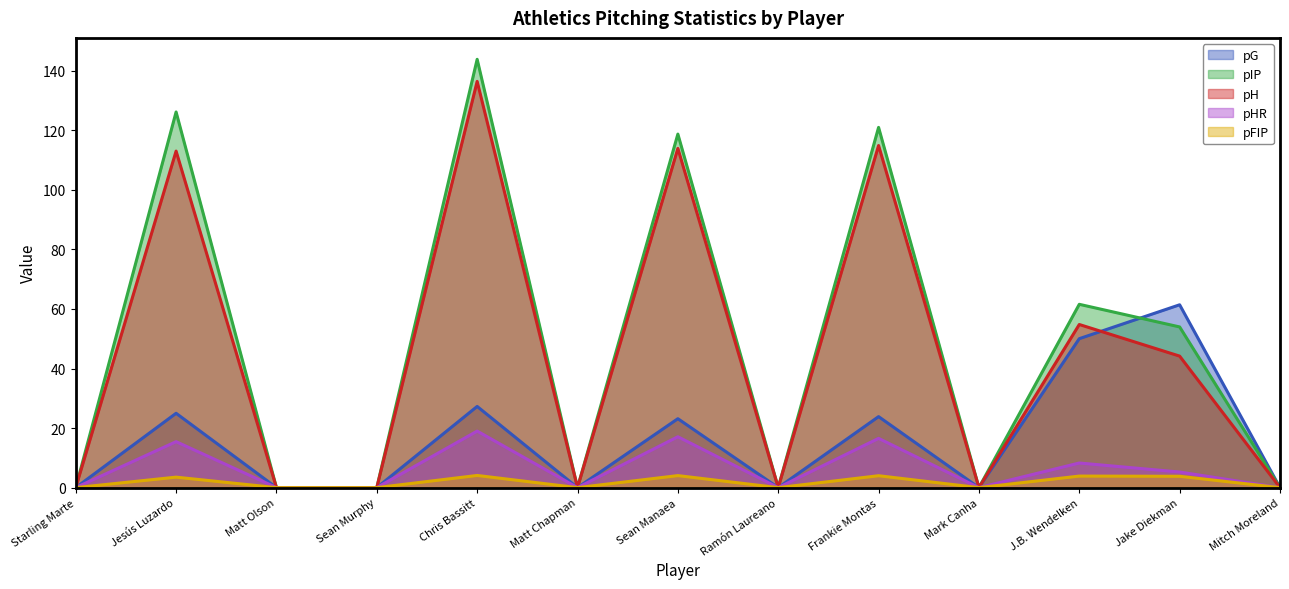

Between Sean Murphy and Matt Chapman, which series saw the biggest shift?

pG